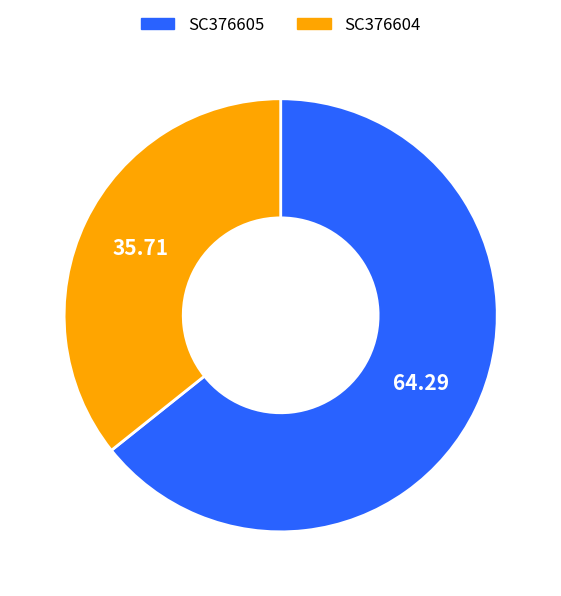

Is there a majority slice in this chart?

Yes